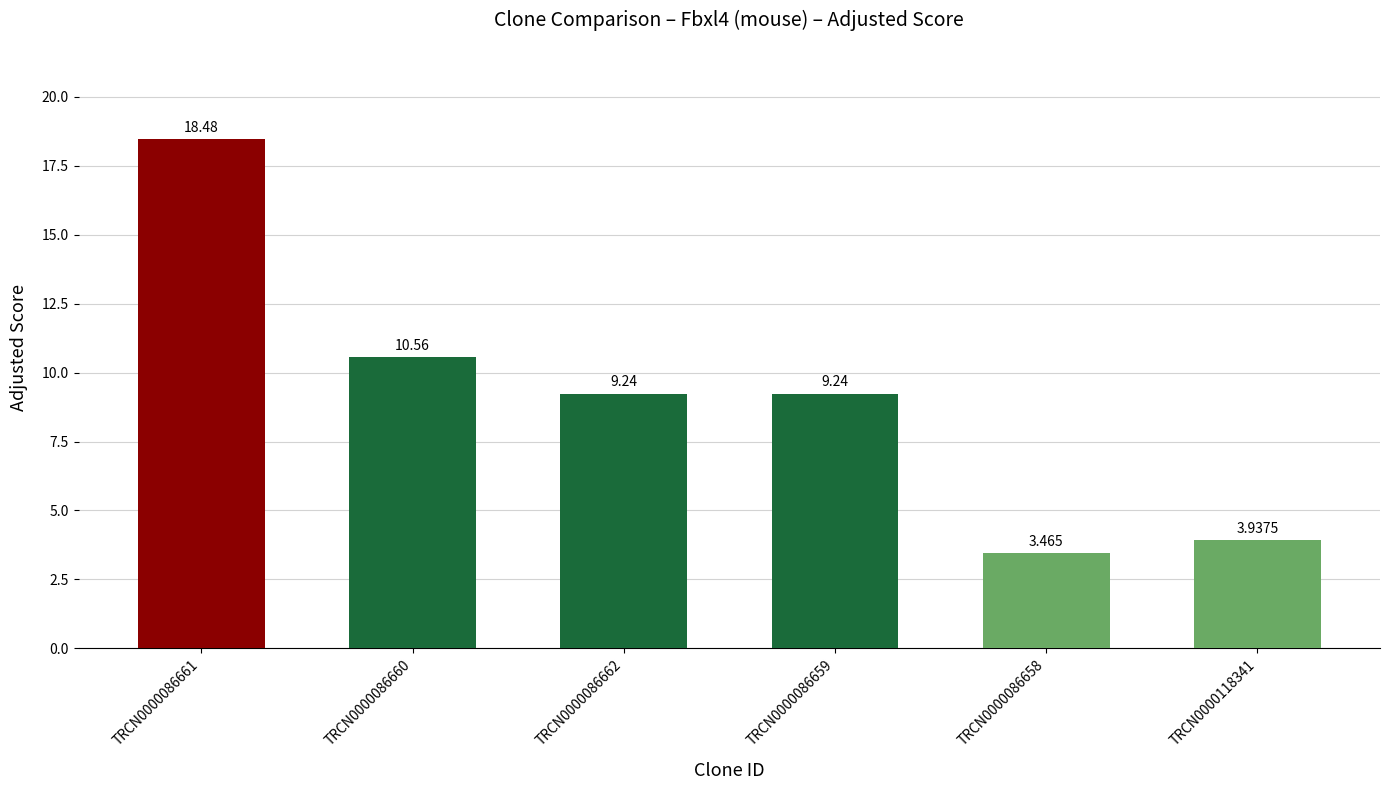

What is the label of the 1st bar from the right?

TRCN0000118341